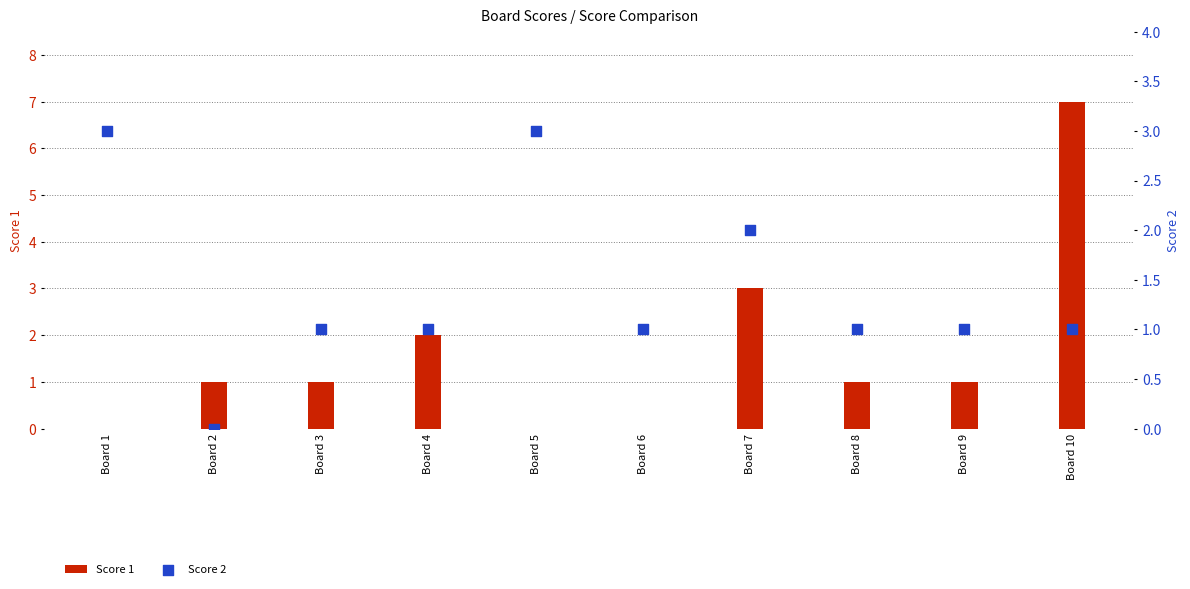

What is the total value across all series at Board 3?

2